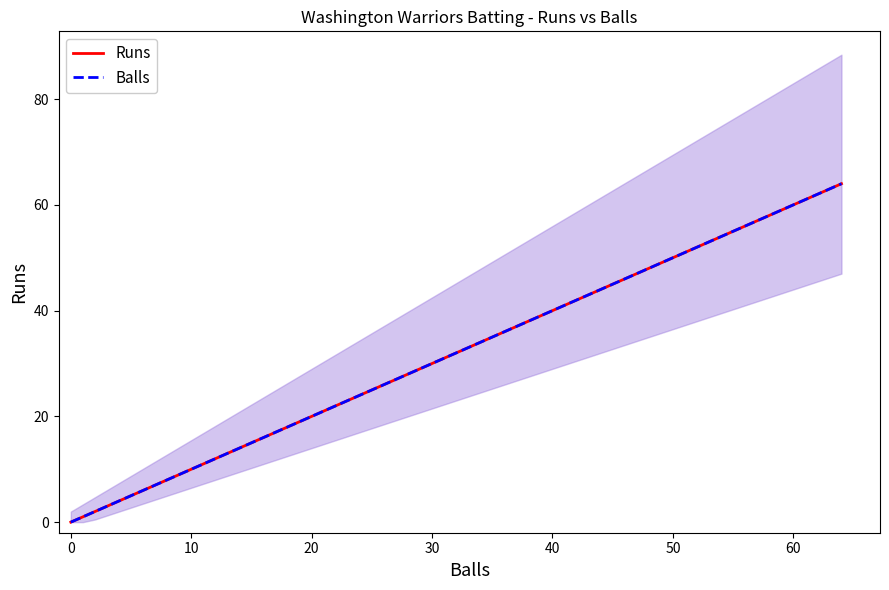

How many series are shown in this chart?

2